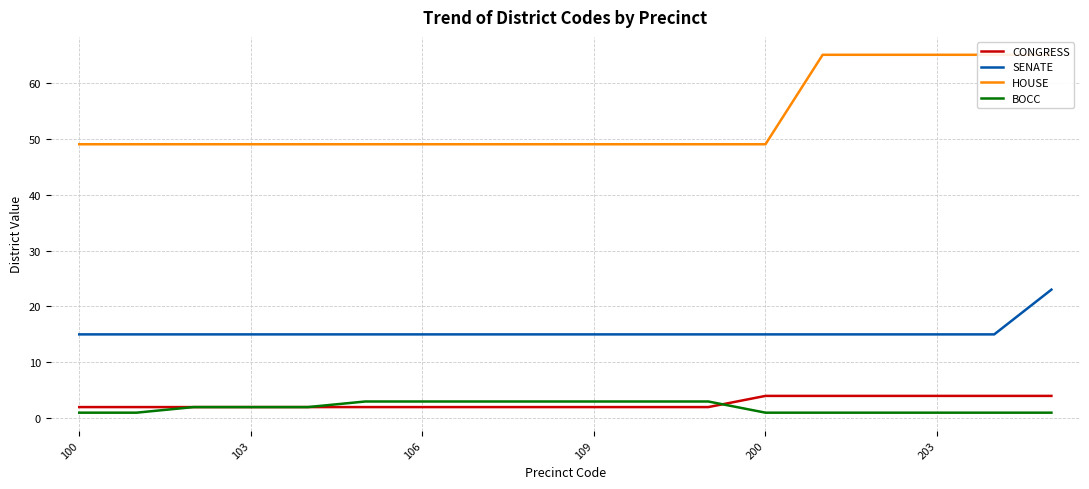

How many distinct data groups are displayed?

4